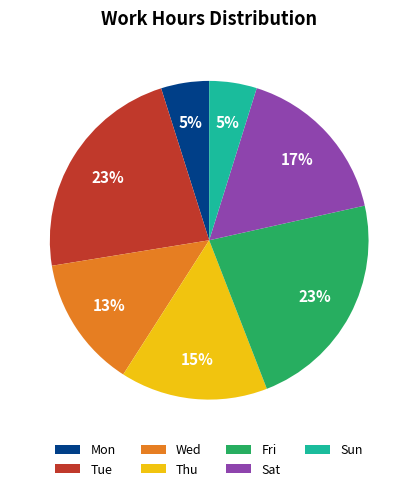

What is the ratio of the value at Thu to the value at Sat?

0.9